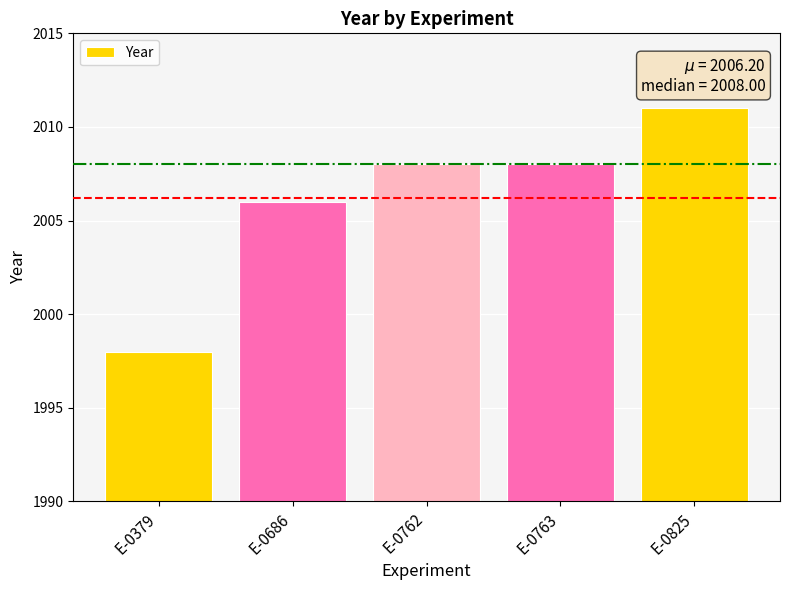

Which label corresponds to the largest value in the chart?

E-0825